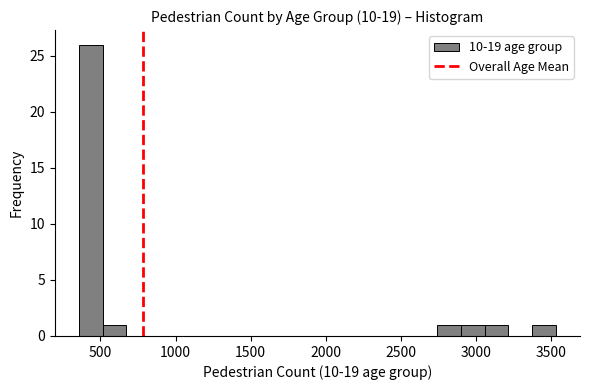

Read against the x-axis, roughly where is the centre of the tallest bar?

450